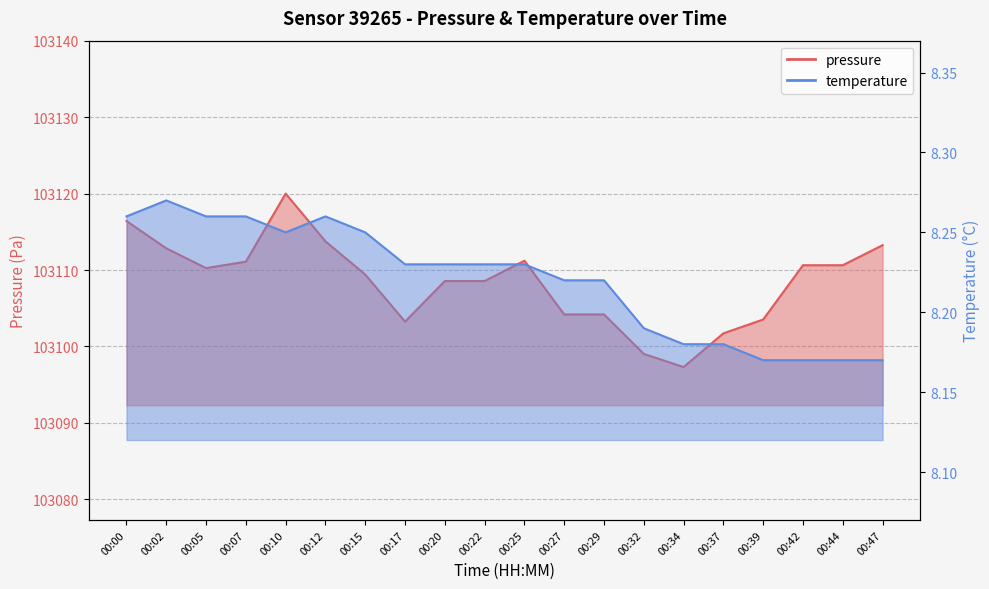

What is the value of the pressure point at the 8th from the left?

103103.2